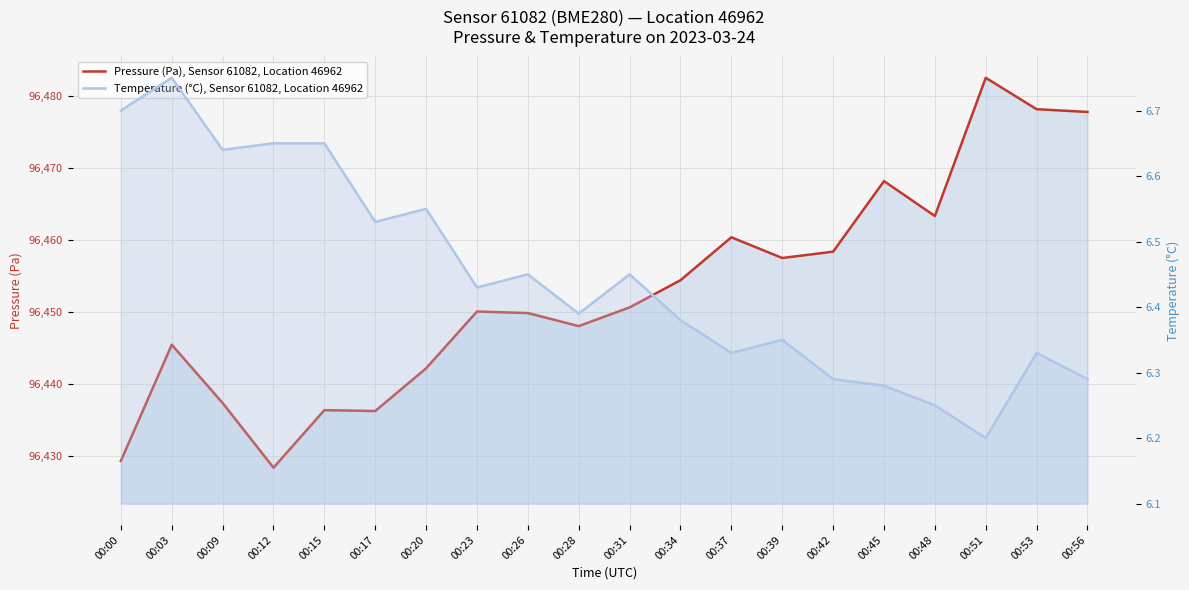

At 00:39, list the series in order from largest to smallest.

Pressure (Pa), Sensor 61082, Location 46962, Temperature (°C), Sensor 61082, Location 46962